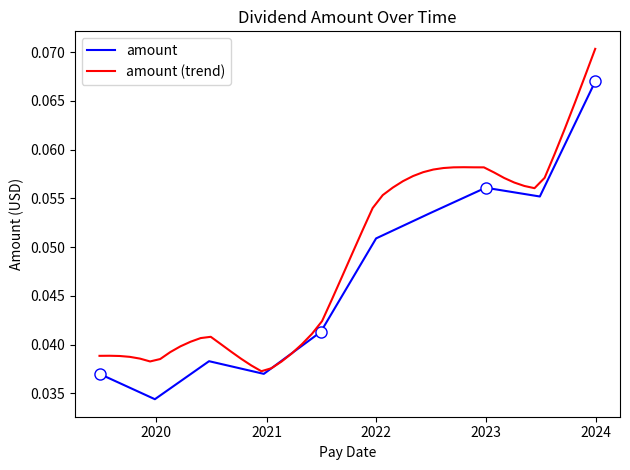

What is the label of the 5th point from the right?

2021-06-30